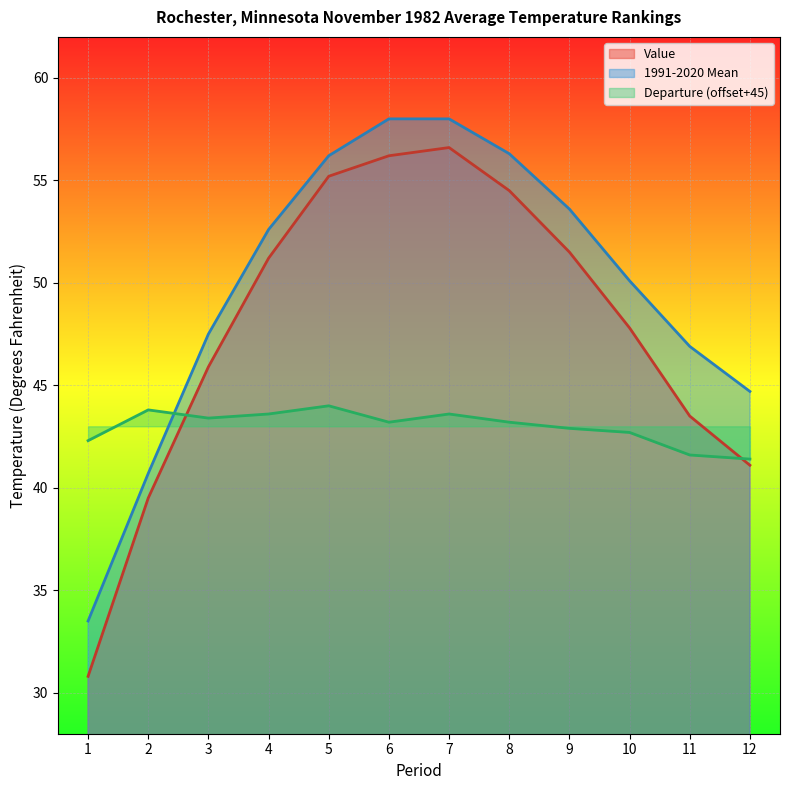

What is the value of the Departure point at the 5th from the left?

44.0